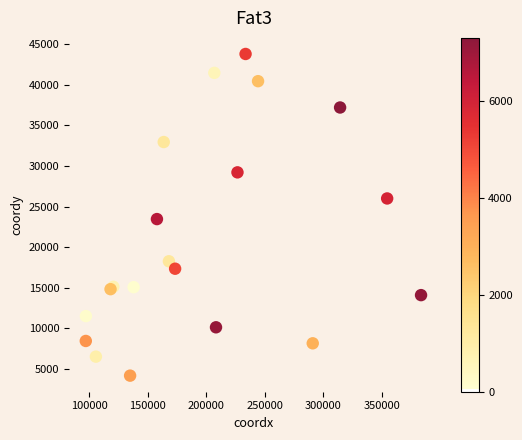

What Y value in the scatter plot is closest to 23991?

23464